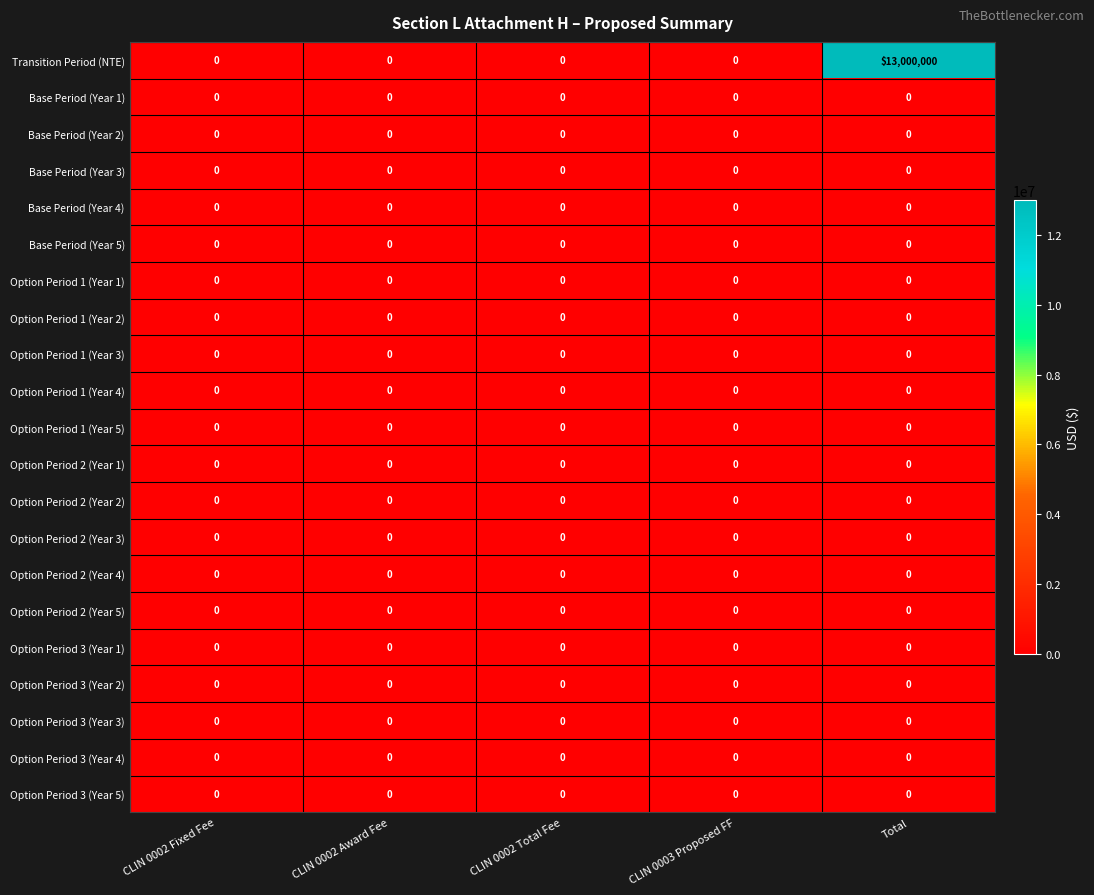

Which series has the largest range (max minus min)?

Transition Period (NTE)